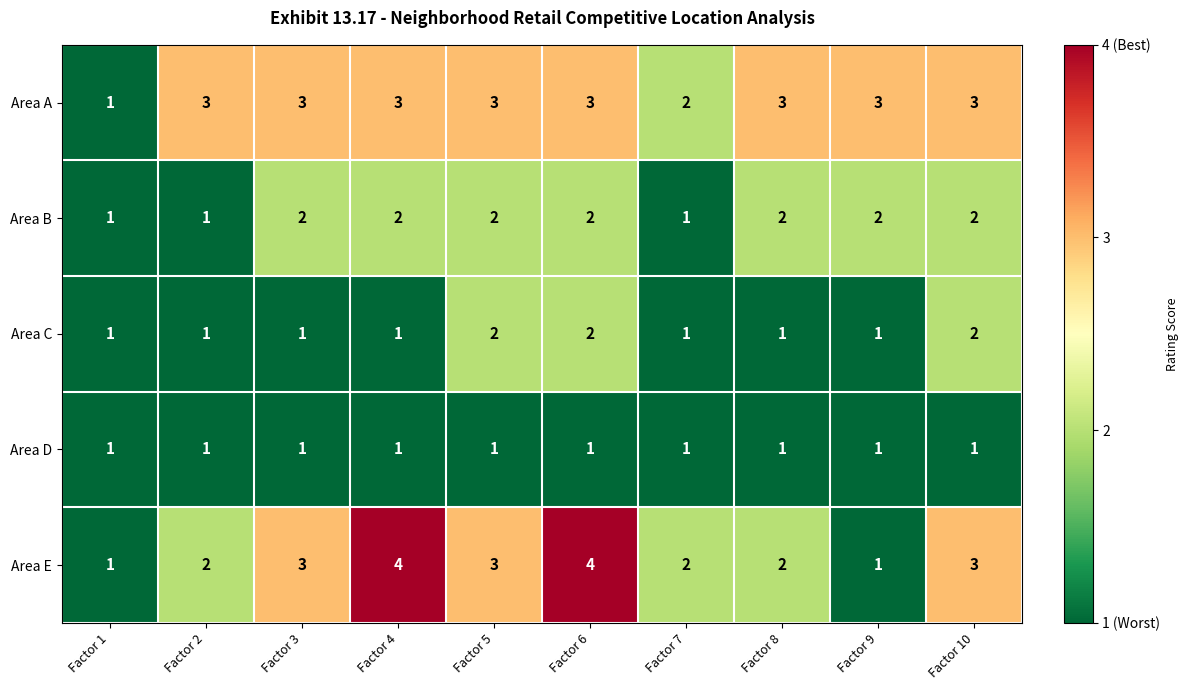

Count the number of data series in this chart.

5